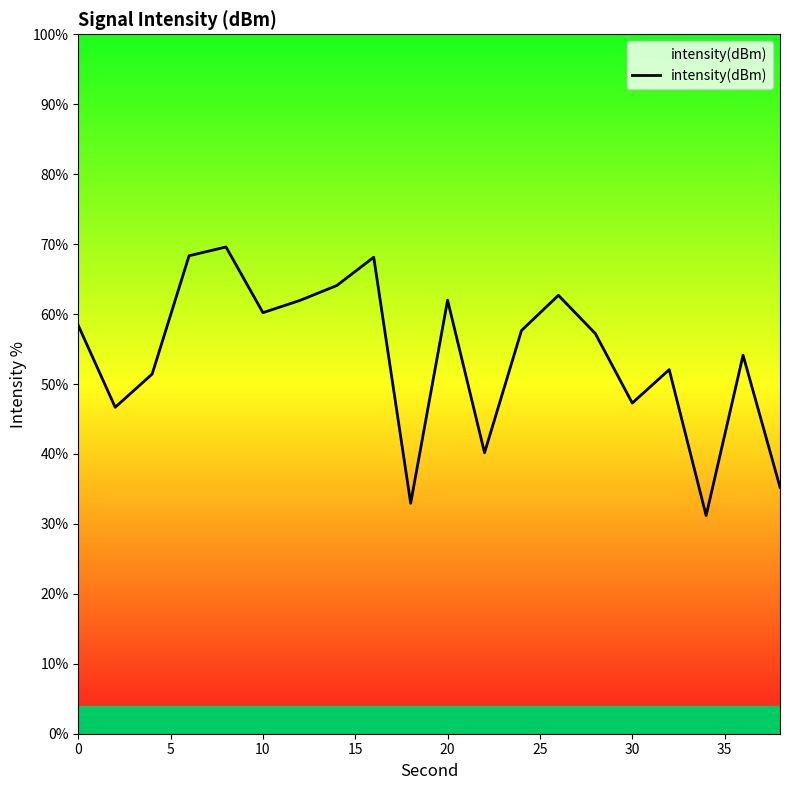

What is the difference between the maximum and minimum values?

38.4